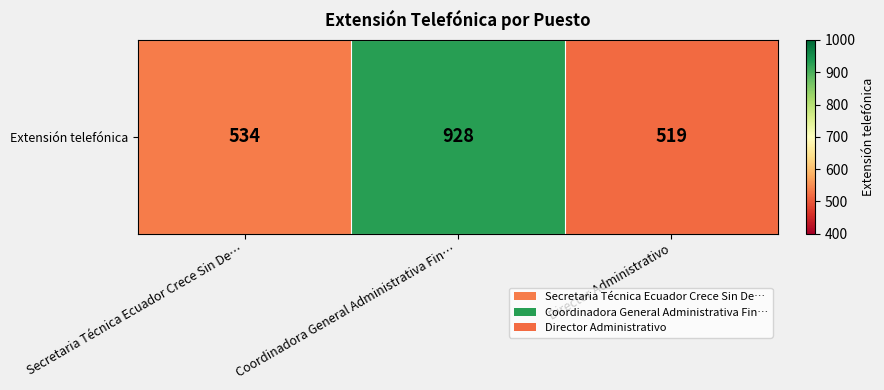

True or false: the data shows 519 at Director Administrativo.

True